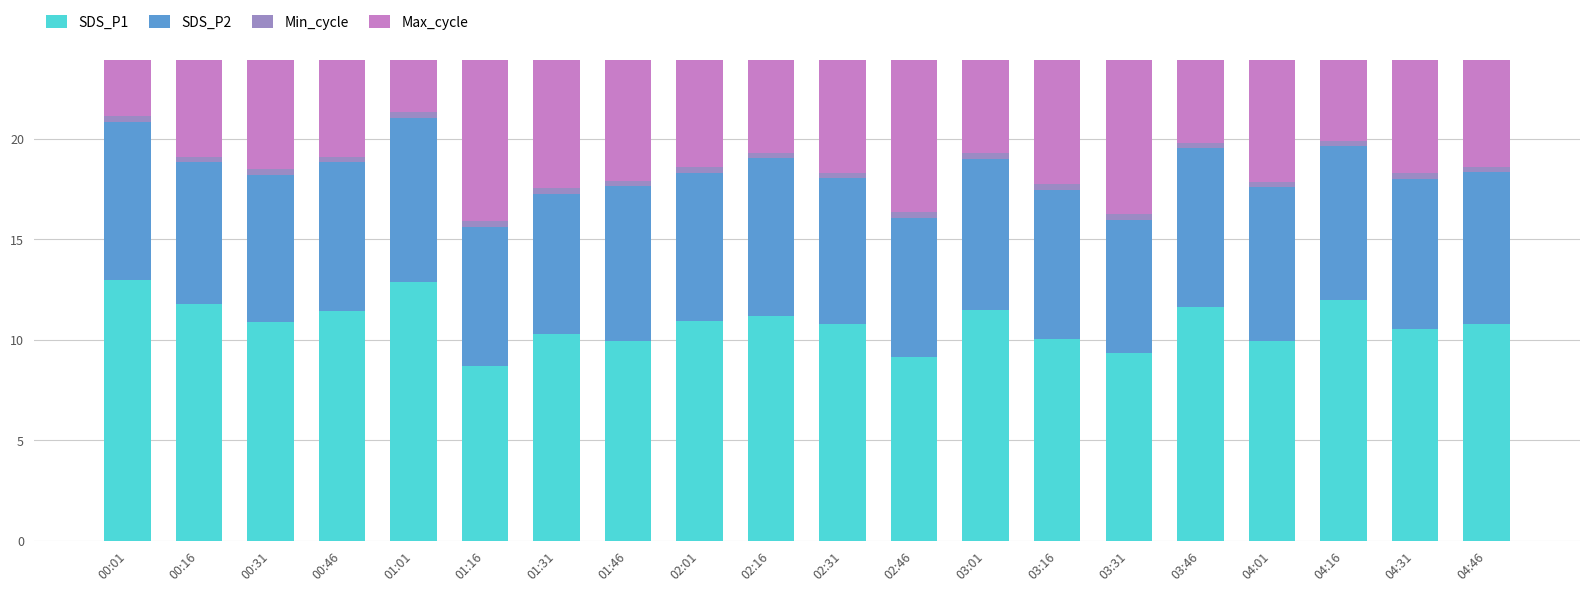

At 04:31, list the series in order from smallest to largest.

Min_cycle, SDS_P2, SDS_P1, Max_cycle